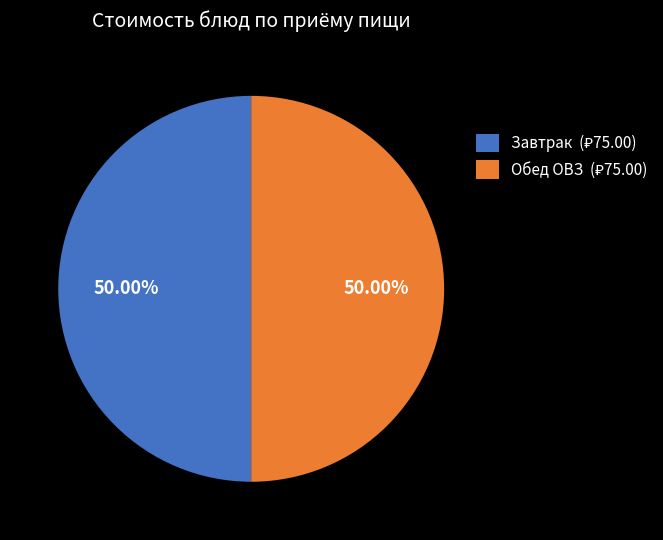

Count the number of slices in the pie.

2